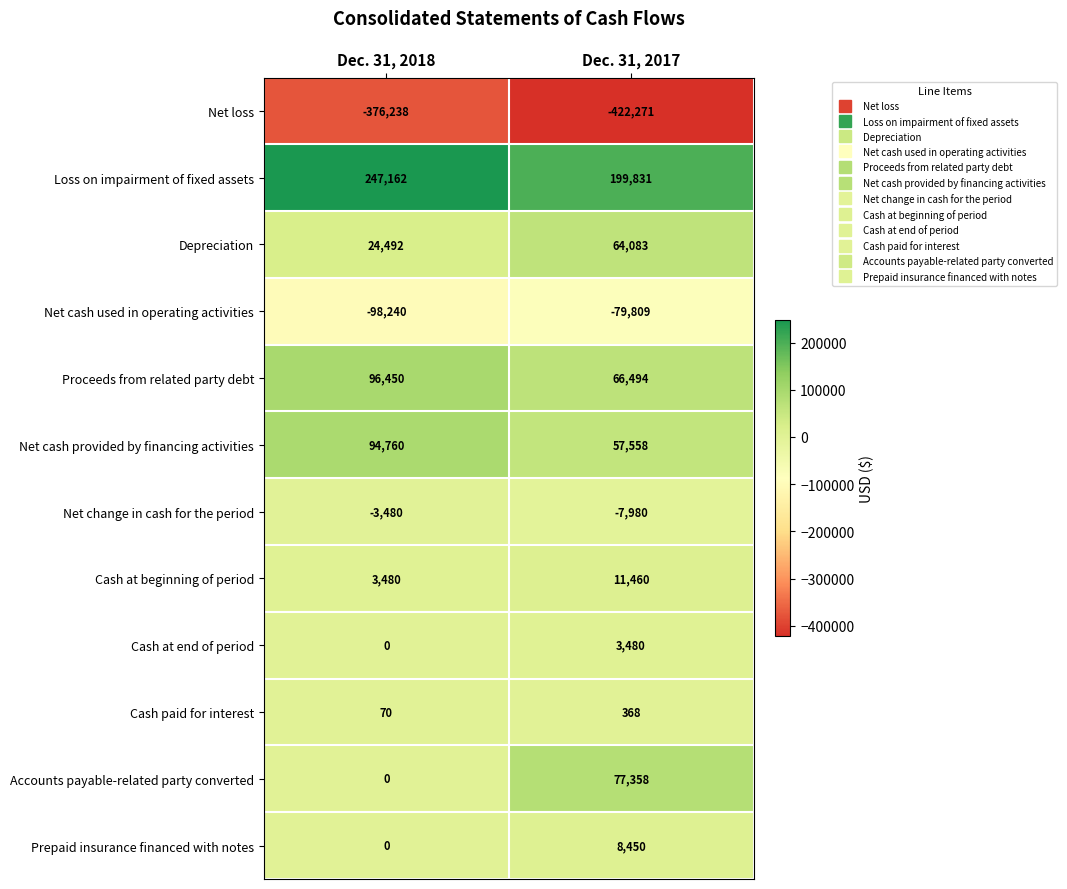

Count the number of categories in the chart.

2